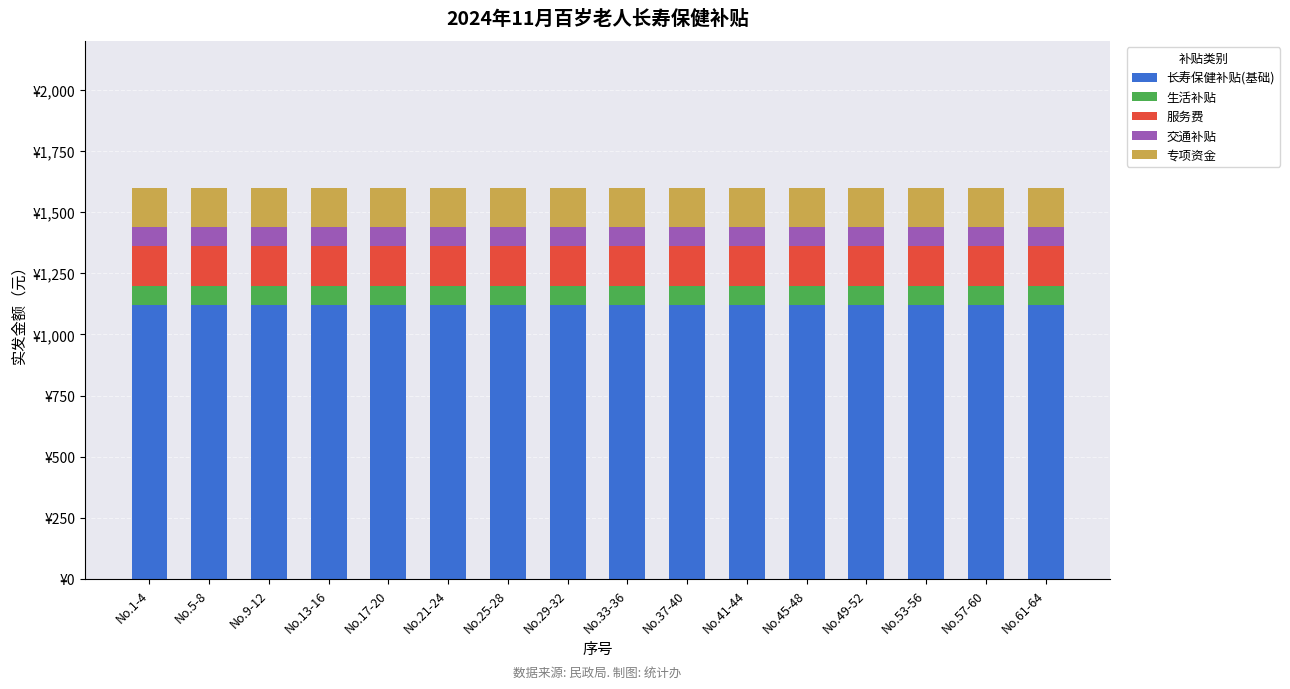

True or false: 服务费 has a value of 160 at No.13-16.

True